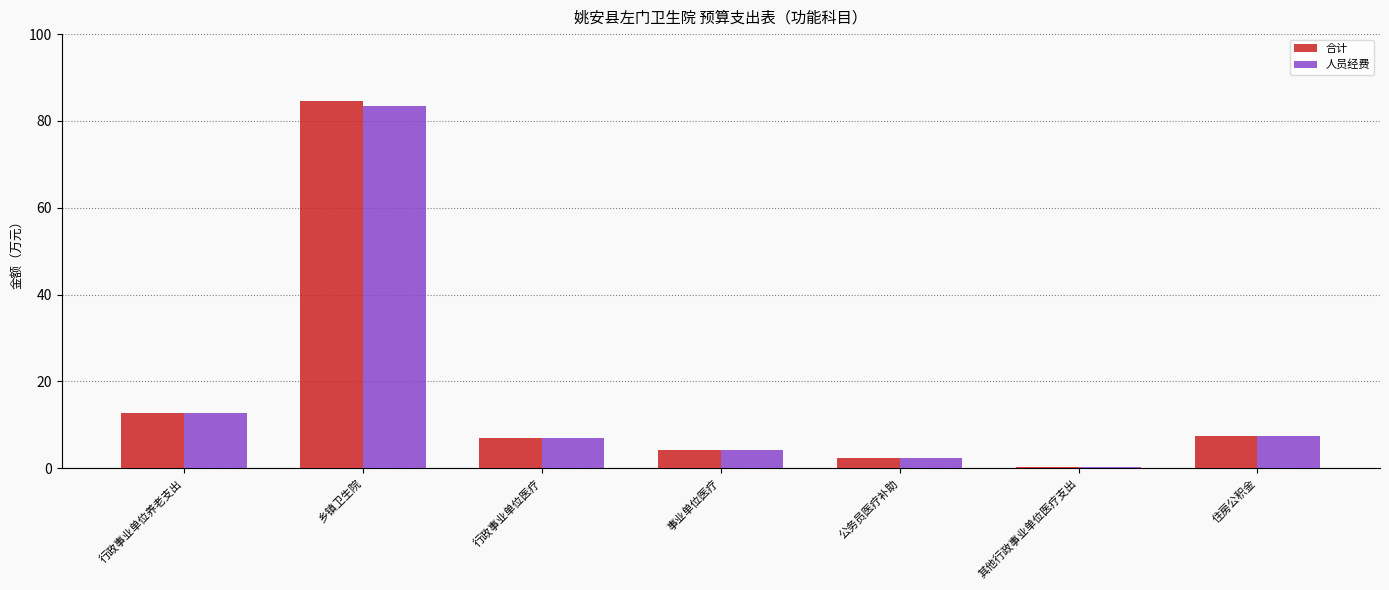

At which label is 人员经费 closest to 41?

行政事业单位养老支出